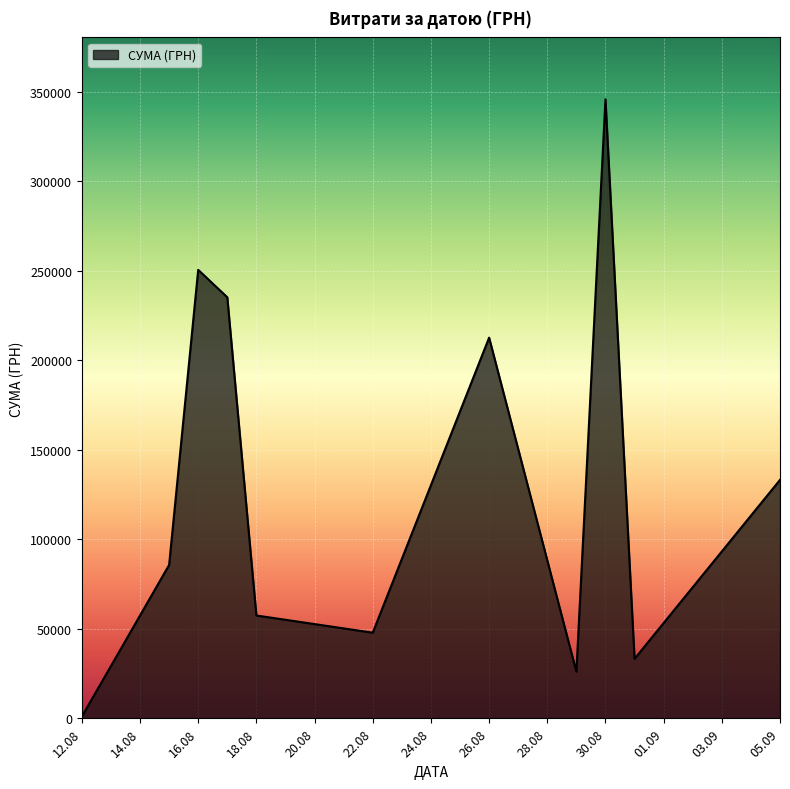

What is the greatest value displayed?

345687.3